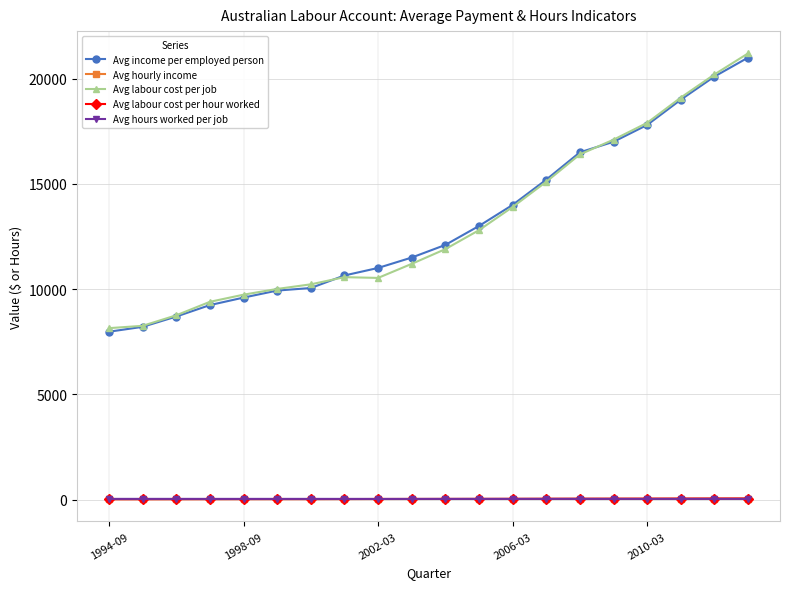

What is the maximum value shown in the chart?

21200.0